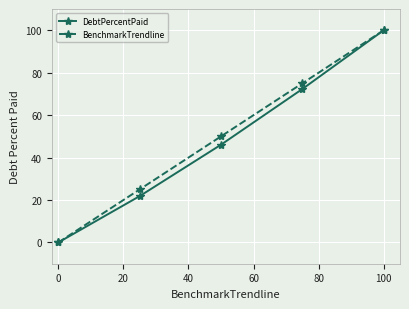

Reading right to left, extract all data points from this chart.

DebtPercentPaid: 100.0	72.3	46.1	21.8	0.0
BenchmarkTrendline: 100.0	75.0	50.0	25.0	0.0